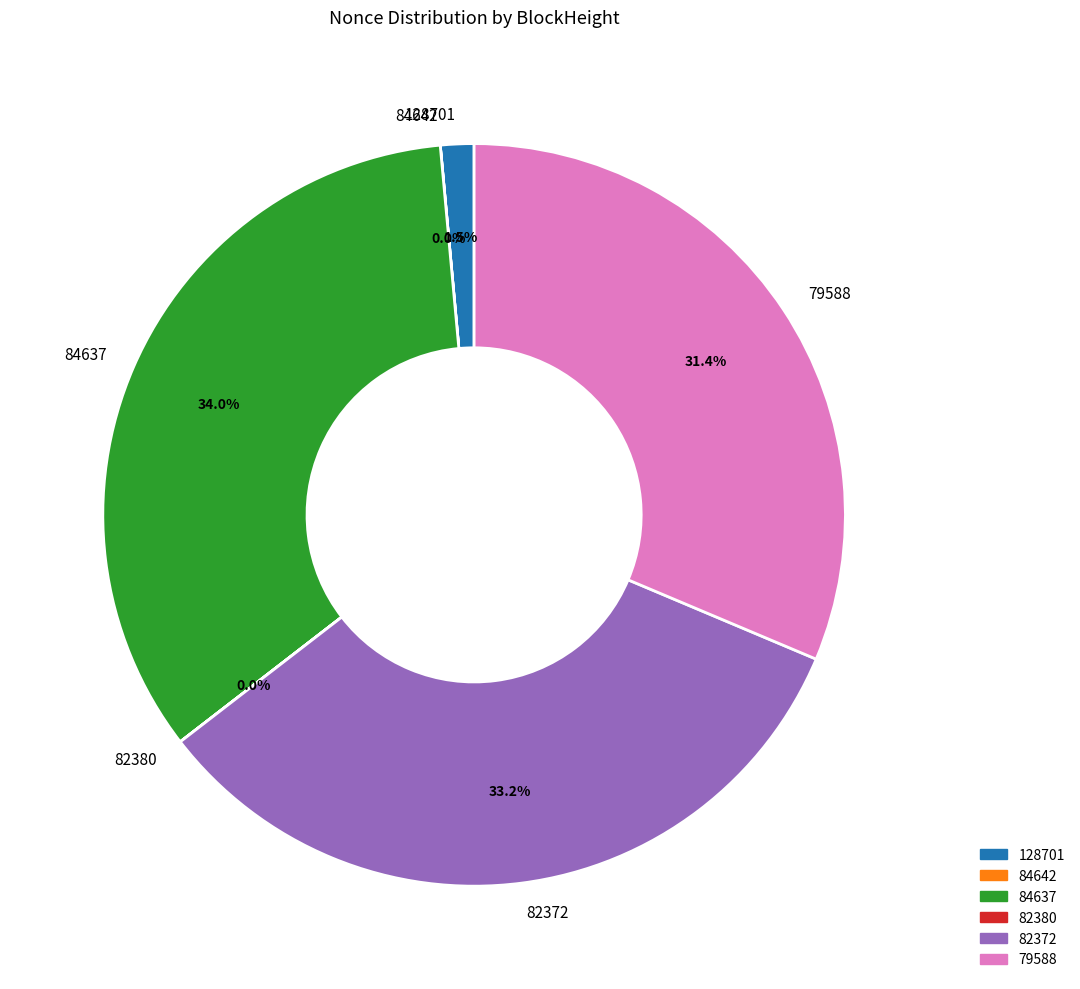

Which category has the biggest portion of the pie?

84637